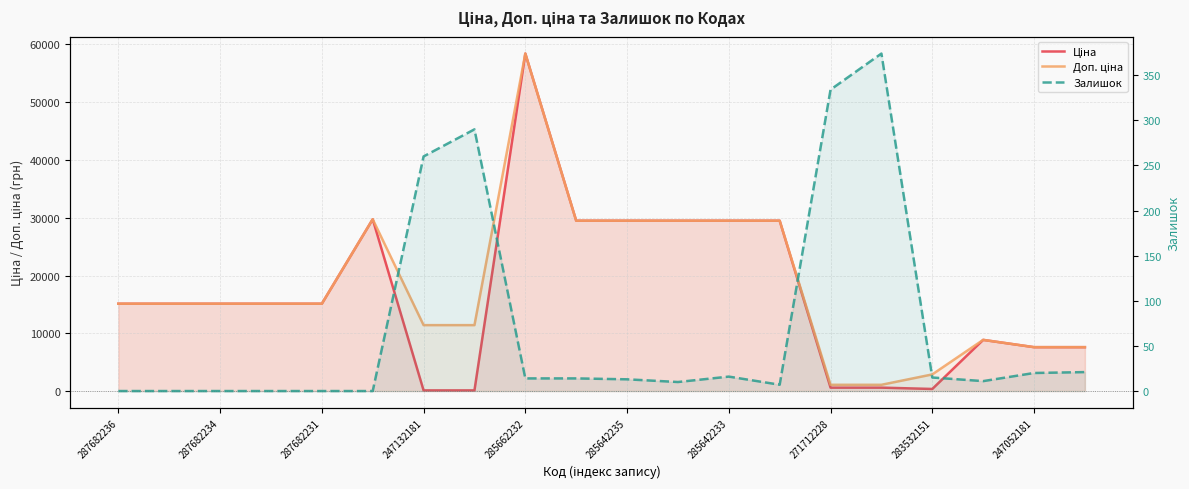

At how many categories does at least one series exceed 20046?

7